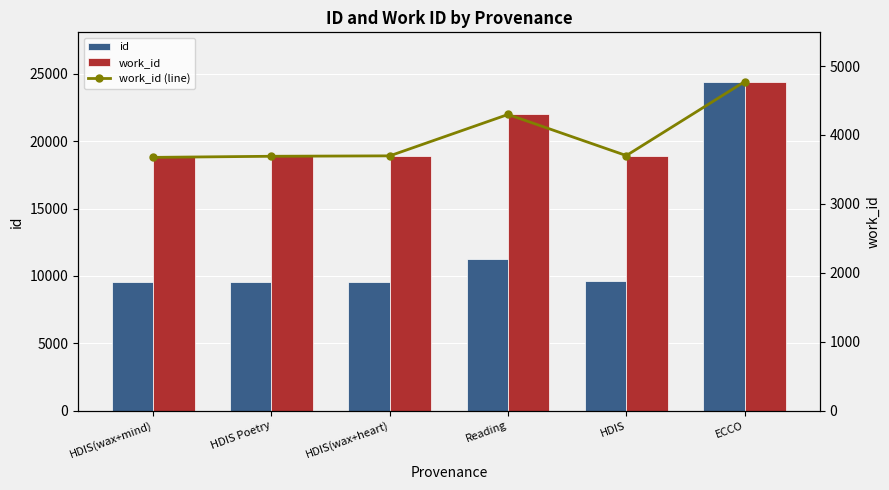

Which category has the lowest value in the work_id series?

HDIS(wax+mind)